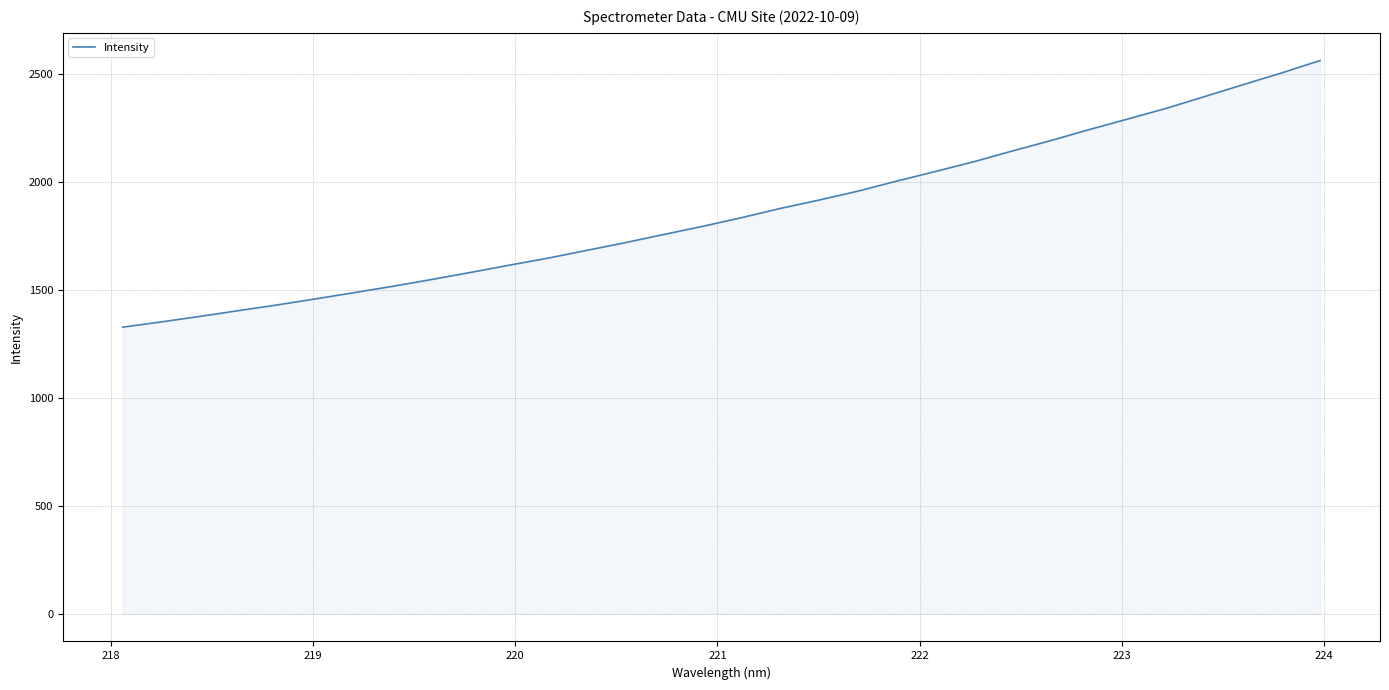

What is the difference between the maximum and minimum values?

1233.9